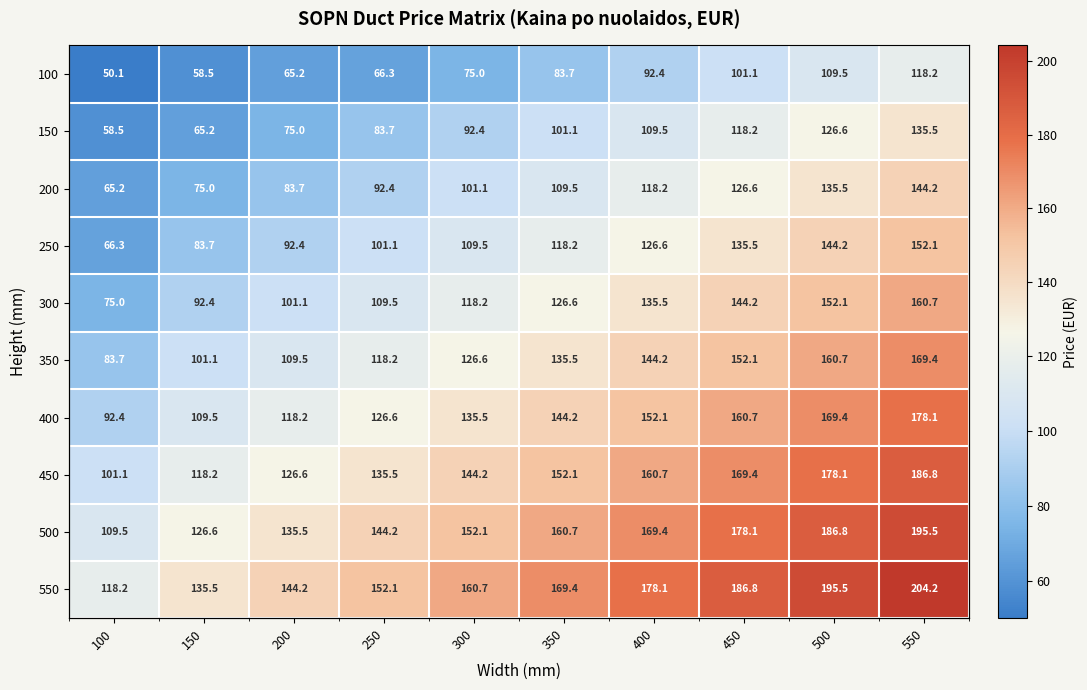

List the labels in order of 400 value, largest first.

550, 500, 450, 400, 350, 300, 250, 200, 150, 100